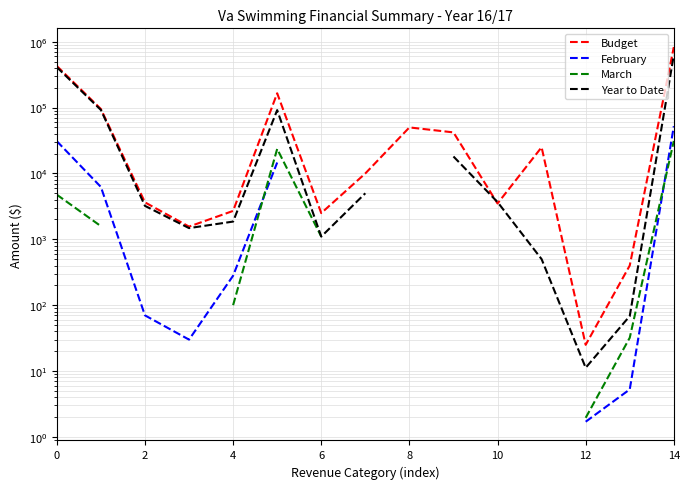

Which series changed the most between 6 and 9?

Budget